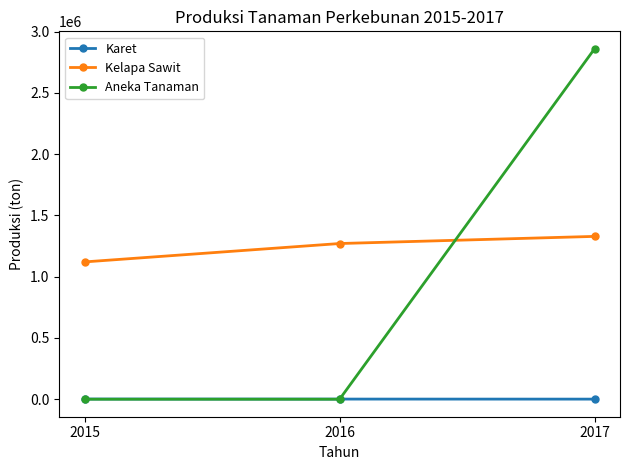

Which series has the widest spread of values?

Aneka Tanaman